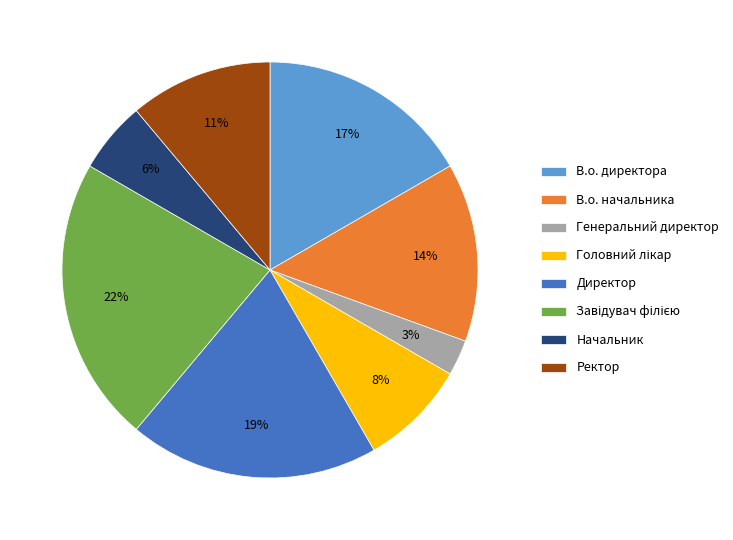

The Начальник slice represents 14% of the pie. True or false?

False